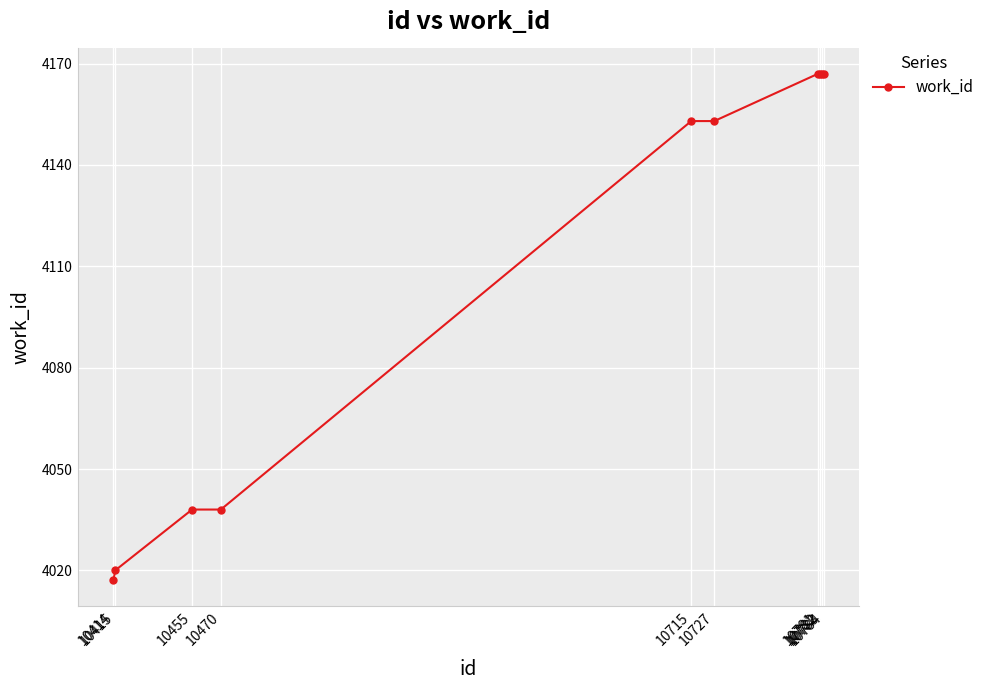

What is the greatest value displayed?

4167